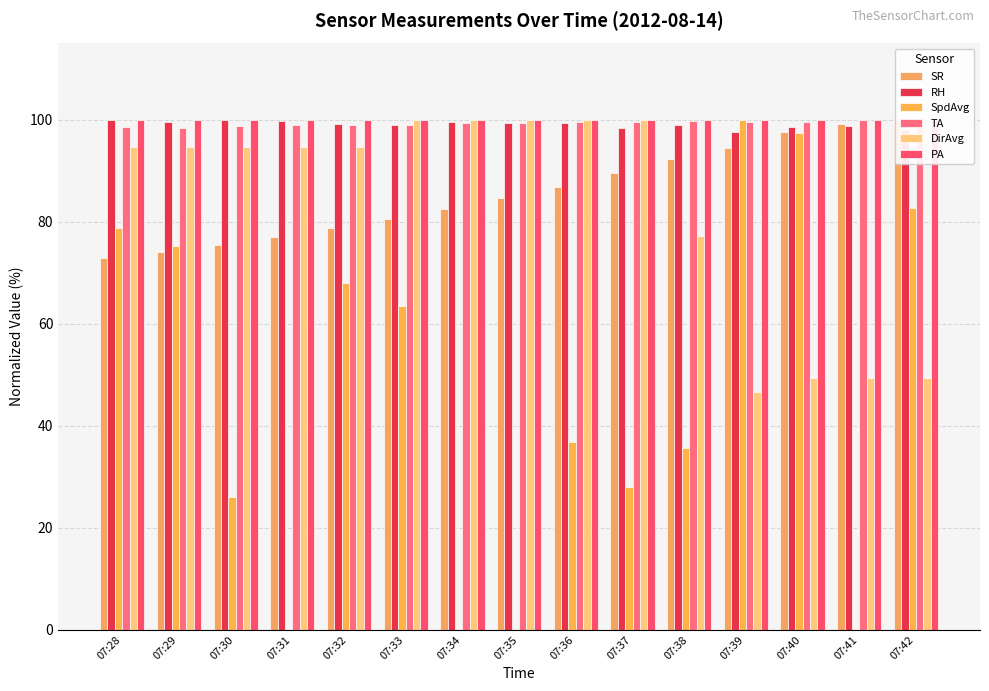

How many bars are there in each group?

6